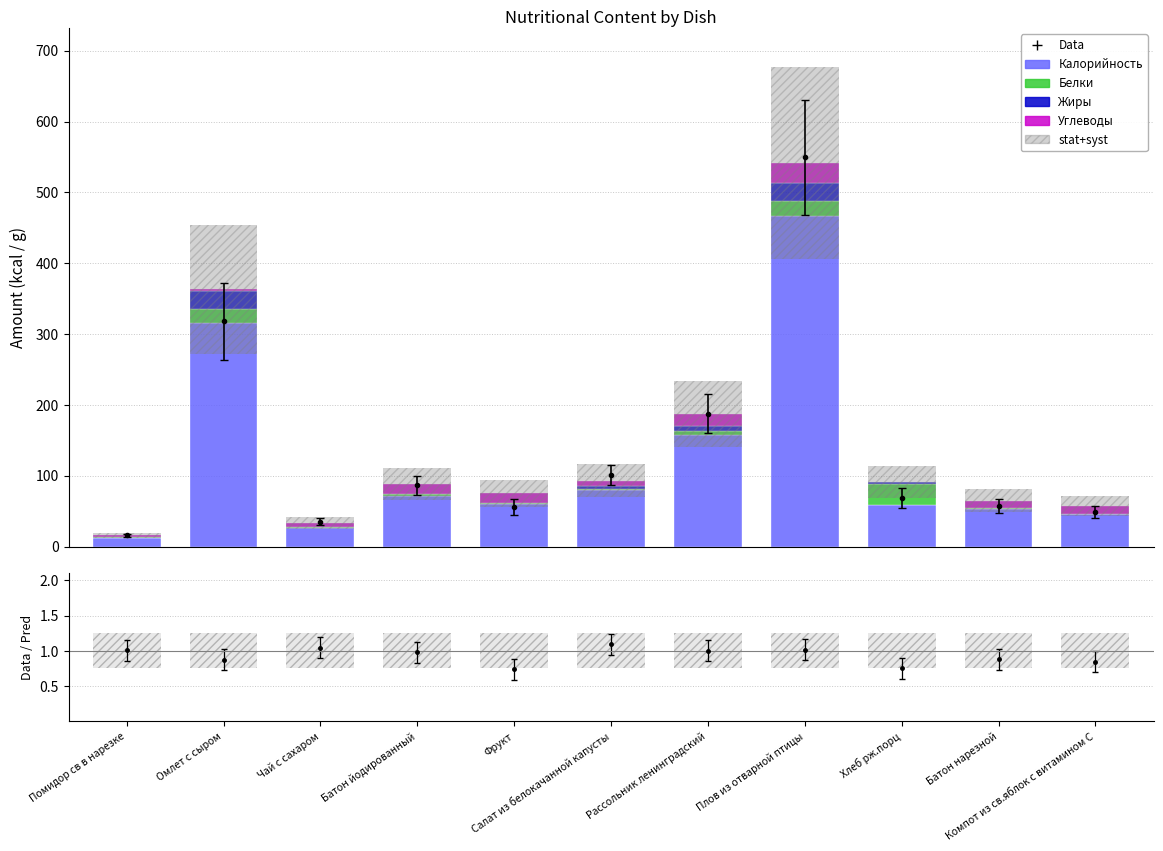

Reading left to right, what are all the values shown in this chart?

Калорийность: Помидор св в нарезке=12.8	Омлет с сыром=315.8	Чай с сахаром=26.8	Батон йодированный=71.2	Фрукт=60.5	Салат из белокачанной капусты=79.8	Рассольник ленинградский=156.9	Плов из отварной птицы=466.3	Хлеб рж.порц=58.7	Батон нарезной=52.4	Компот из св.яблок с витамином С=46.0
Белки: Помидор св в нарезке=0.7	Омлет с сыром=19.0	Чай с сахаром=0.2	Батон йодированный=2.4	Фрукт=1.4	Салат из белокачанной капусты=1.3	Рассольник ленинградский=5.9	Плов из отварной птицы=22.1	Хлеб рж.порц=30.0	Батон нарезной=1.5	Компот из св.яблок с витамином С=0.1
Жиры: Помидор св в нарезке=0.1	Омлет с сыром=25.3	Чай с сахаром=0.0	Батон йодированный=0.3	Фрукт=0.3	Салат из белокачанной капусты=4.9	Рассольник ленинградский=7.2	Плов из отварной птицы=24.9	Хлеб рж.порц=2.0	Батон нарезной=0.6	Компот из св.яблок с витамином С=0.1
Углеводы: Помидор св в нарезке=2.3	Омлет с сыром=3.0	Чай с сахаром=6.4	Батон йодированный=14.7	Фрукт=13.0	Салат из белокачанной капусты=7.0	Рассольник ленинградский=17.0	Плов из отварной птицы=28.6	Хлеб рж.порц=0.4	Батон нарезной=10.3	Компот из св.яблок с витамином С=11.1
stat+syst: Помидор св в нарезке=7.9	Омлет с сыром=181.6	Чай с сахаром=16.7	Батон йодированный=44.3	Фрукт=37.6	Салат из белокачанной капусты=46.5	Рассольник ленинградский=93.5	Плов из отварной птицы=270.9	Хлеб рж.порц=45.6	Батон нарезной=32.4	Компот из св.яблок с витамином С=28.7